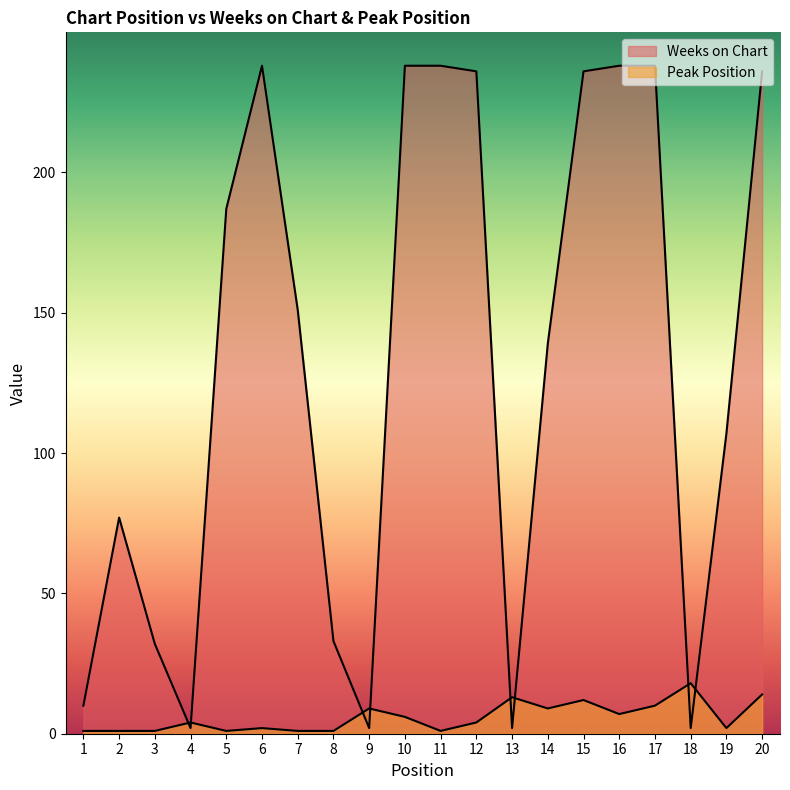

Rank the categories by Weeks on Chart value from highest to lowest.

6, 10, 11, 16, 17, 12, 15, 20, 5, 7, 14, 19, 2, 8, 3, 1, 4, 9, 13, 18